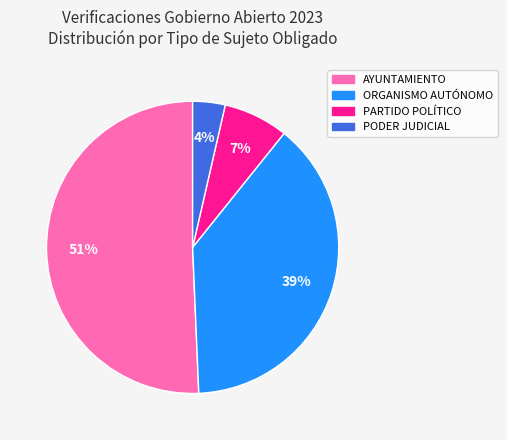

Rank the categories by value from highest to lowest.

AYUNTAMIENTO, ORGANISMO AUTÓNOMO, PARTIDO POLÍTICO, PODER JUDICIAL